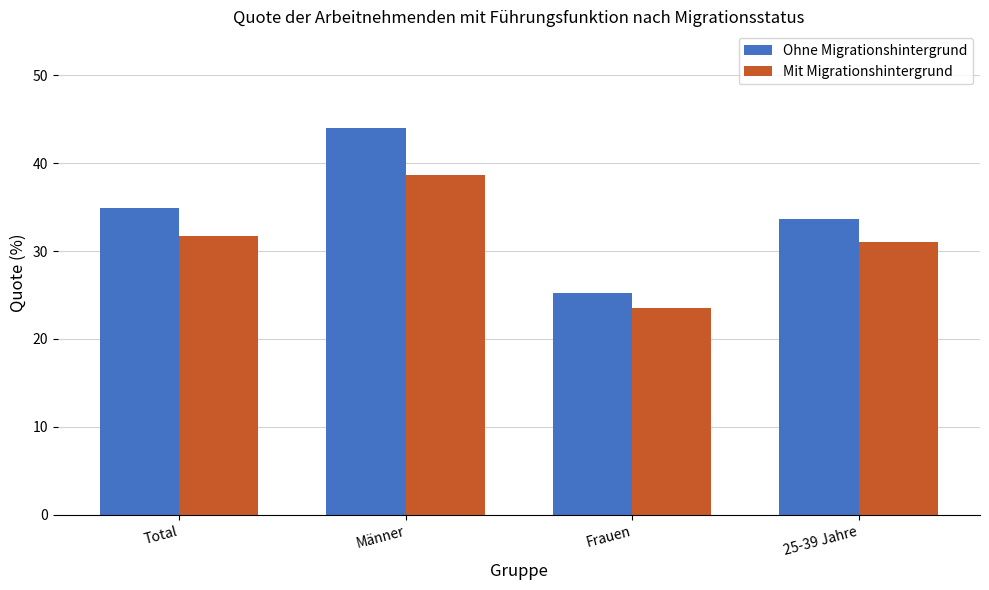

What is the minimum value for Mit Migrationshintergrund?

23.5